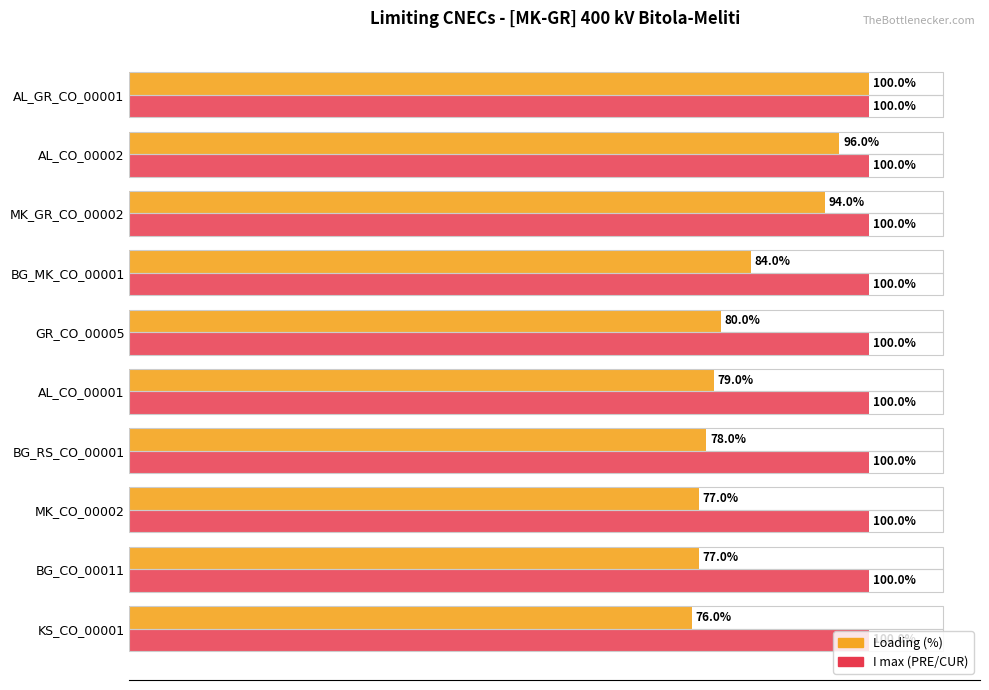

Between AL_GR_CO_00001 and KS_CO_00001, which series saw the biggest shift?

Loading (%)